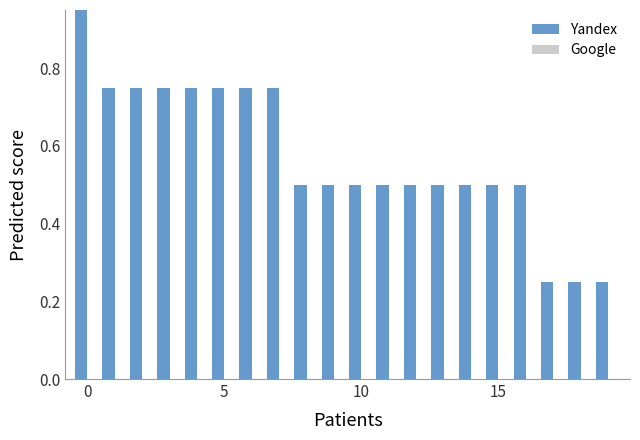

Which series has the widest spread of values?

Yandex